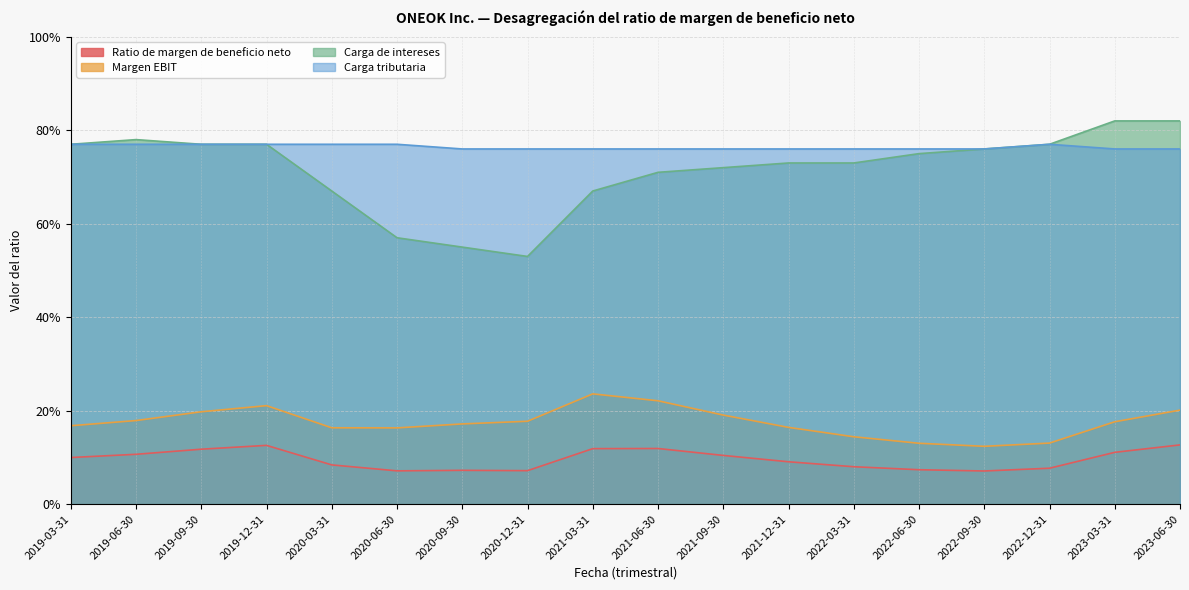

List the labels in order of Carga tributaria value, smallest first.

2020-09-30, 2020-12-31, 2021-03-31, 2021-06-30, 2021-09-30, 2021-12-31, 2022-03-31, 2022-06-30, 2022-09-30, 2023-03-31, 2023-06-30, 2019-03-31, 2019-06-30, 2019-09-30, 2019-12-31, 2020-03-31, 2020-06-30, 2022-12-31